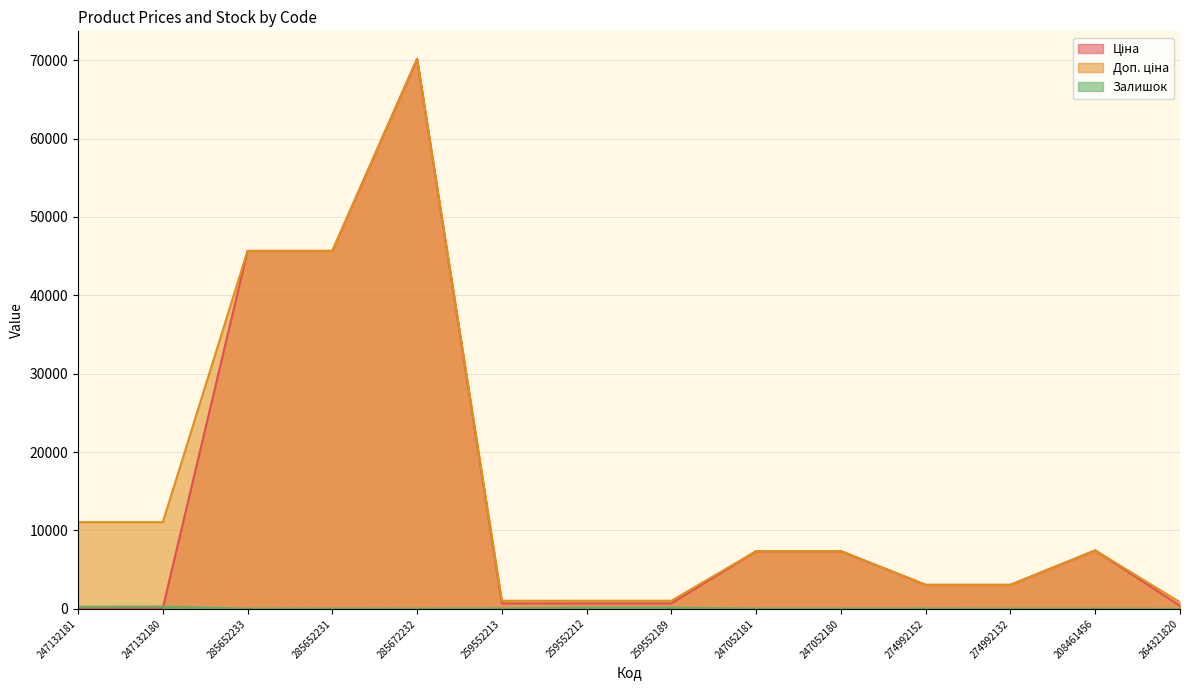

Between 259552189 and 274992152, which is larger?

274992152